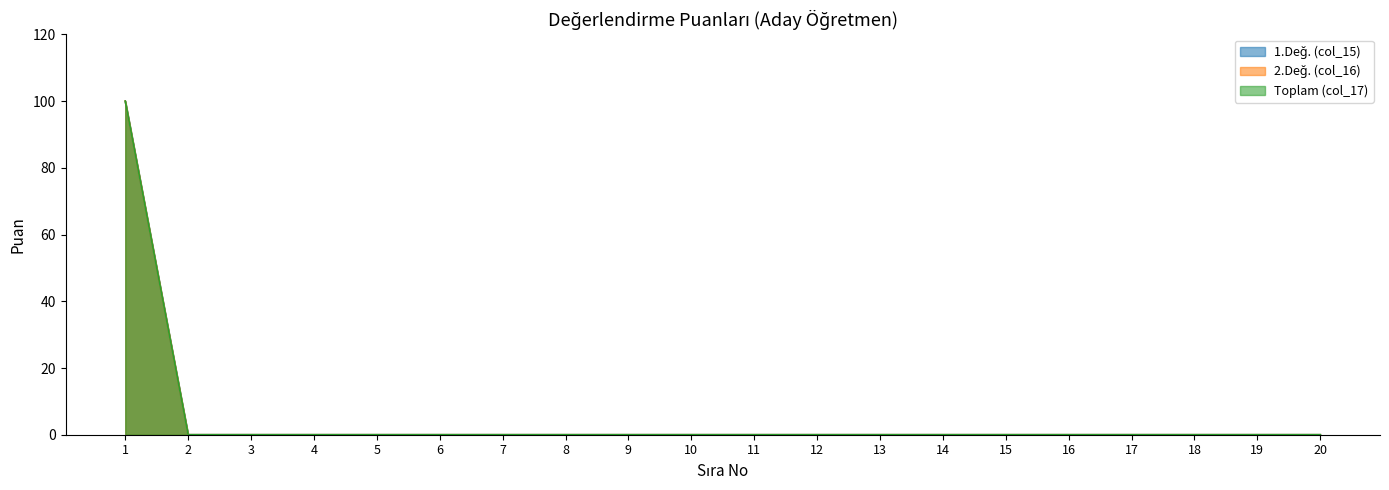

List the labels in order of 2.Değ. (col_16) value, largest first.

1, 2, 3, 4, 5, 6, 7, 8, 9, 10, 11, 12, 13, 14, 15, 16, 17, 18, 19, 20